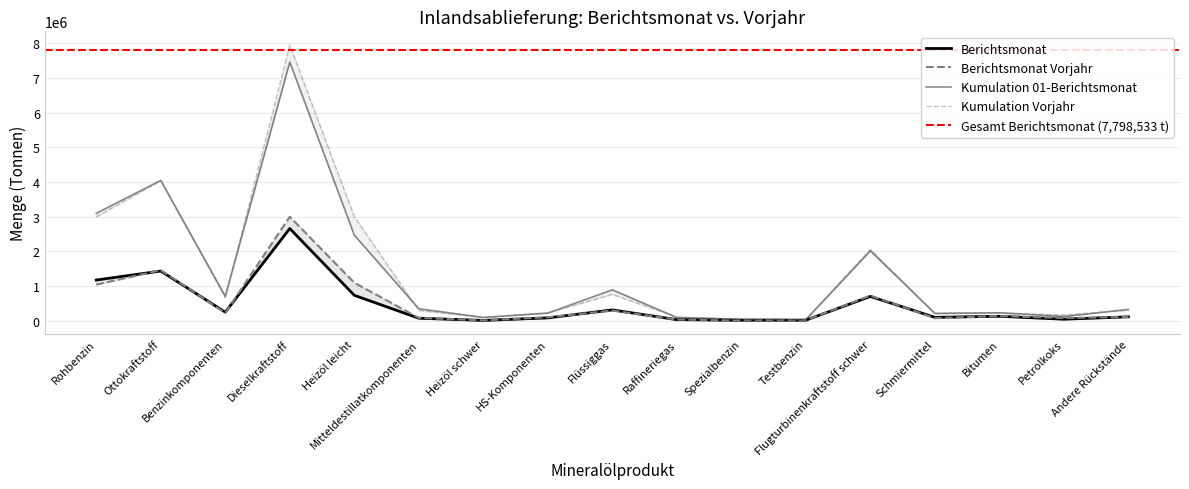

The Kumulation 01-Berichtsmonat series shows 5308072 at Rohbenzin. True or false?

False